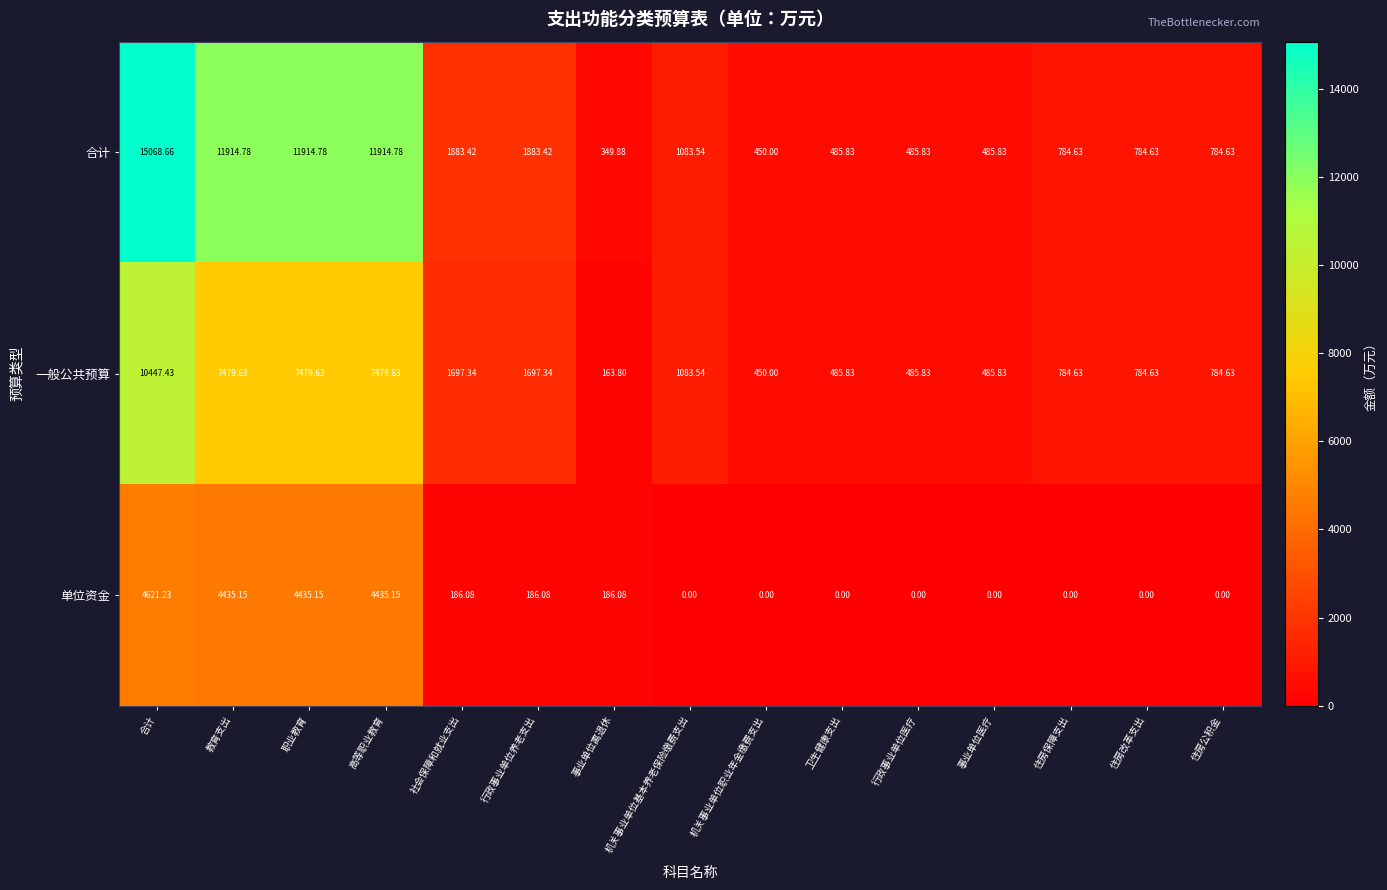

How many distinct data groups are displayed?

3